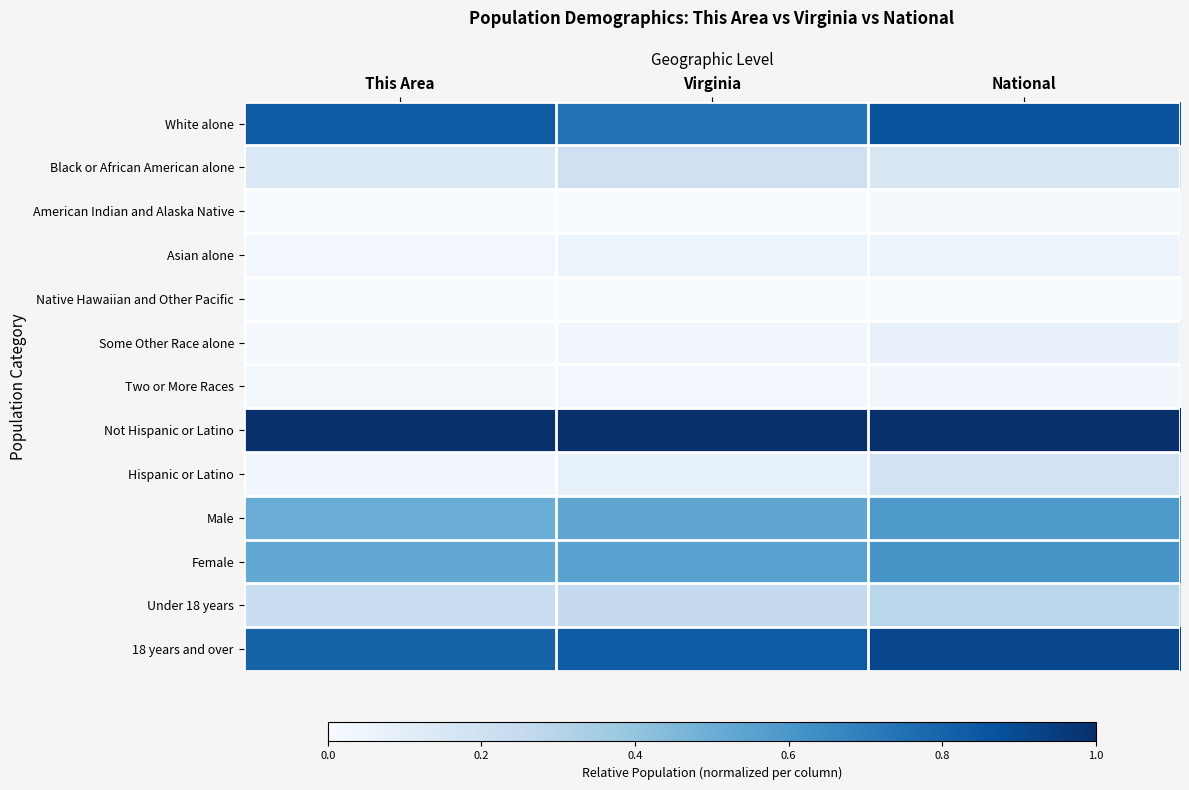

At which category does the chart reach its peak across all series?

This Area